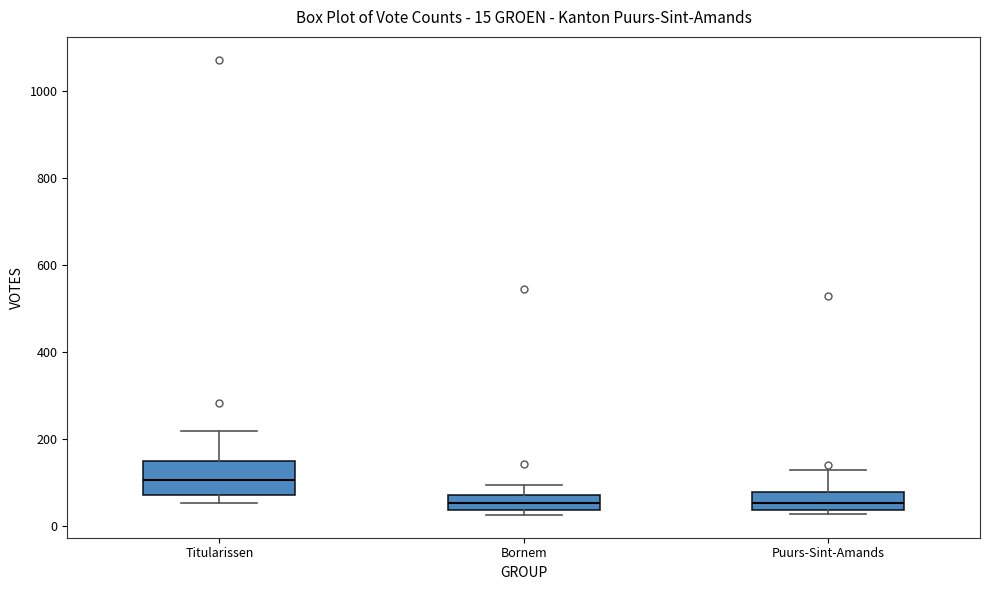

Which box is the tallest, from its lower edge to its upper edge?

Titularissen